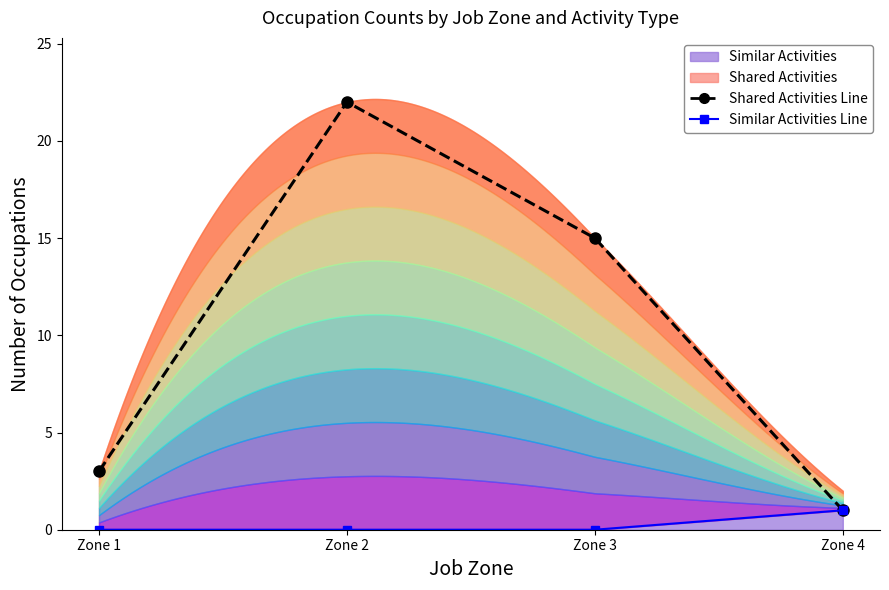

Rank the series by their average value, from lowest to highest.

Similar Activities Line, Shared Activities Line